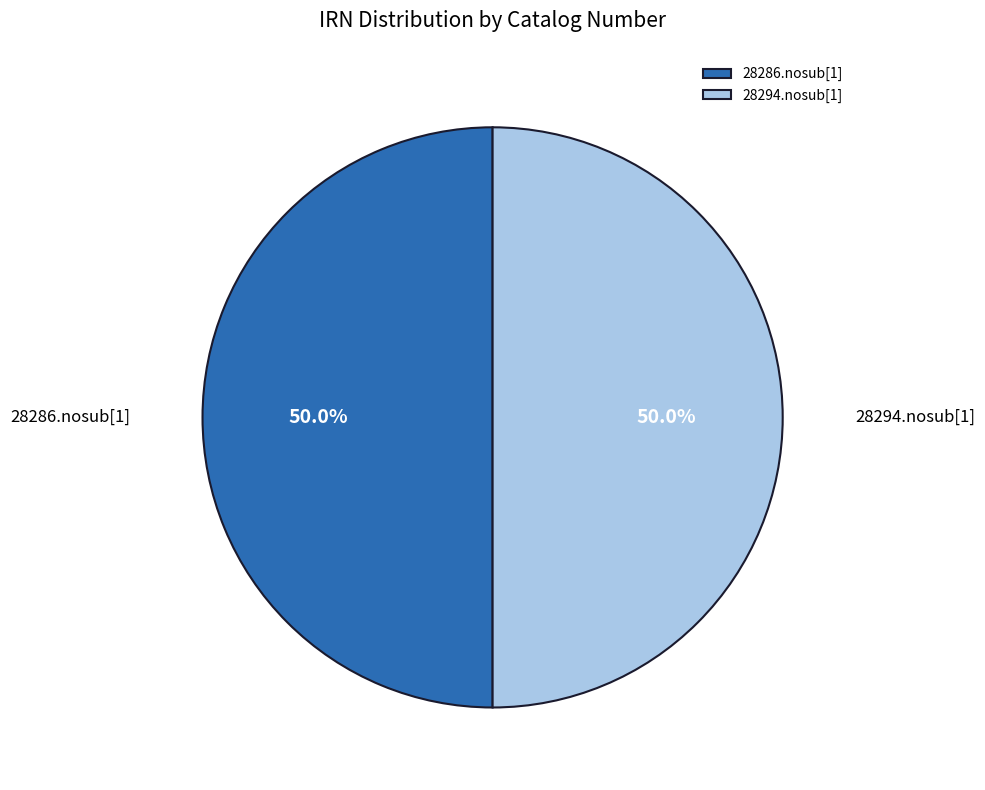

Is the sum of 28294.nosub[1] and 28286.nosub[1] greater than half?

Yes